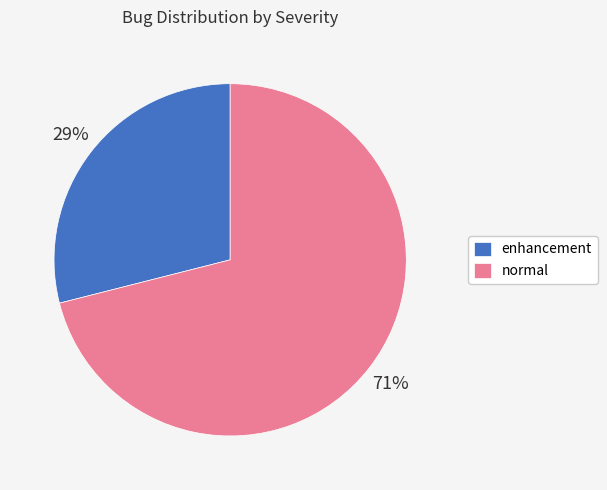

Which has a higher value, normal or enhancement?

normal